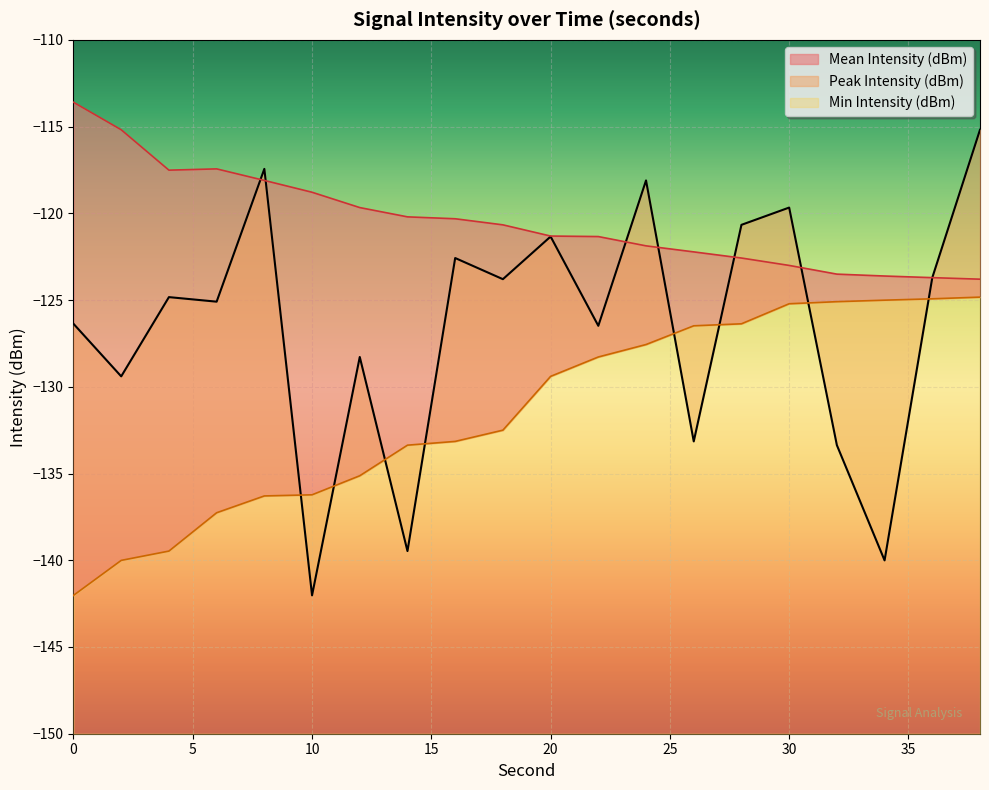

Rank the series at 0 from highest to lowest value.

Peak Intensity (dBm), Mean Intensity (dBm), Min Intensity (dBm)